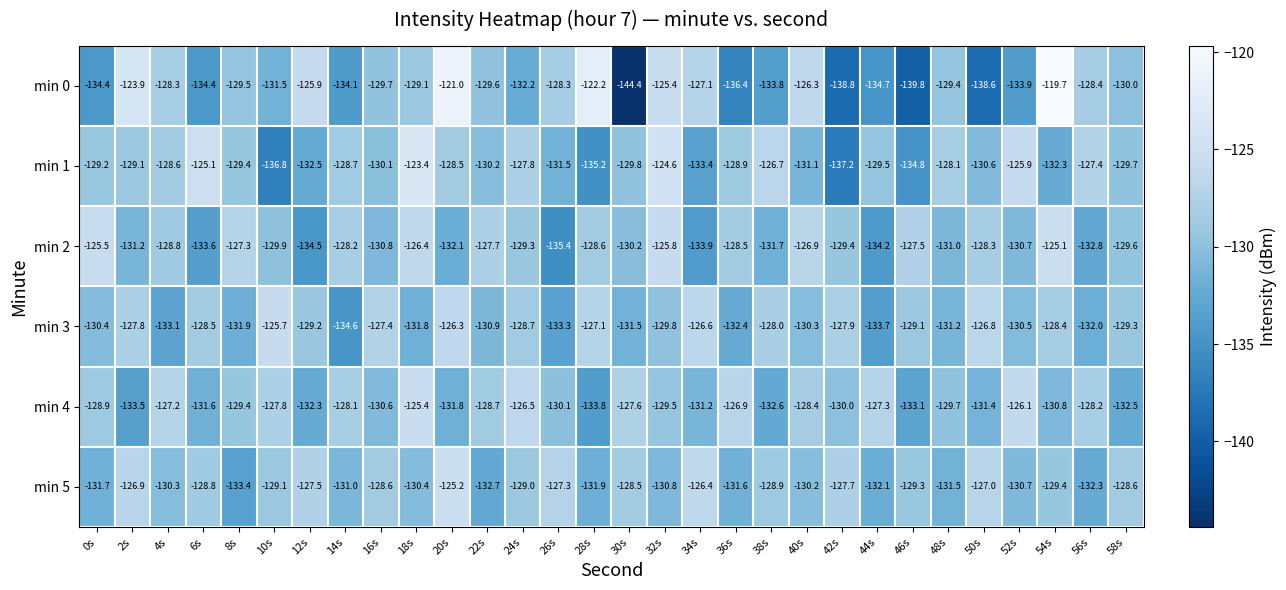

Is it true that min 0 equals -78.1 at 16s?

False